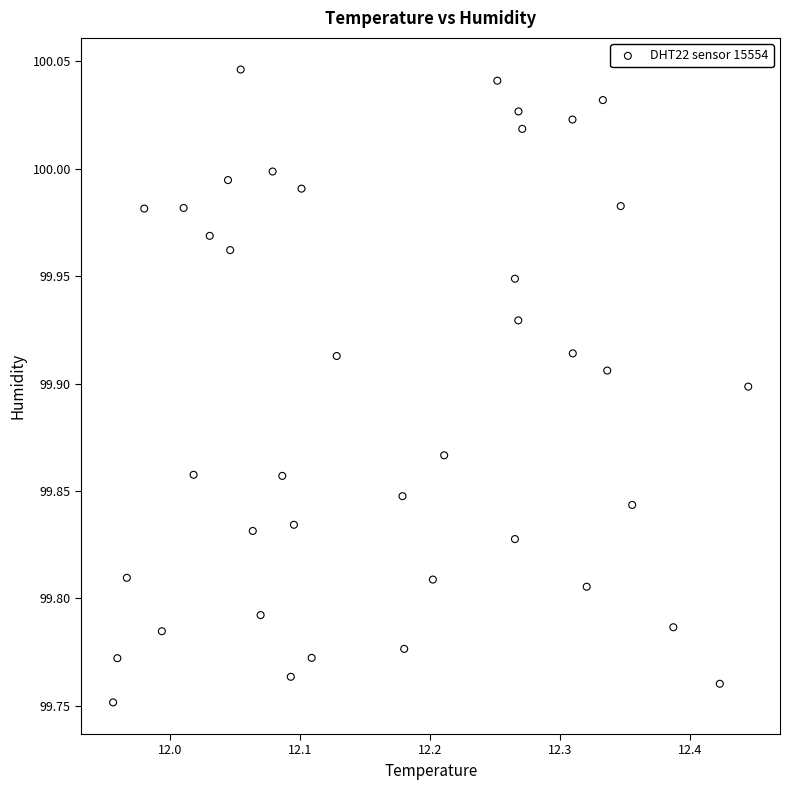

What is the range of X values (max minus min)?

0.5